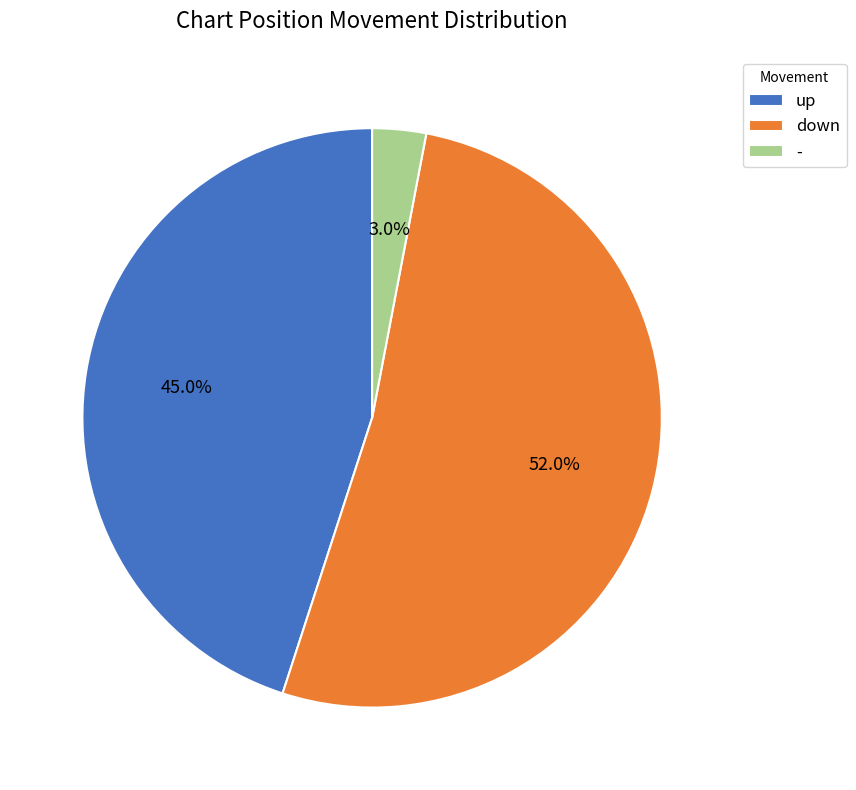

To the nearest percent, what is the average slice percentage?

33%